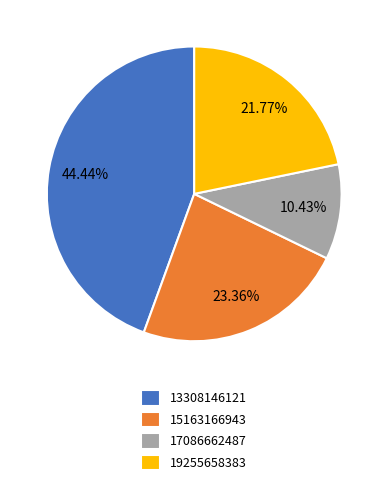

Which slice is the largest?

13308146121